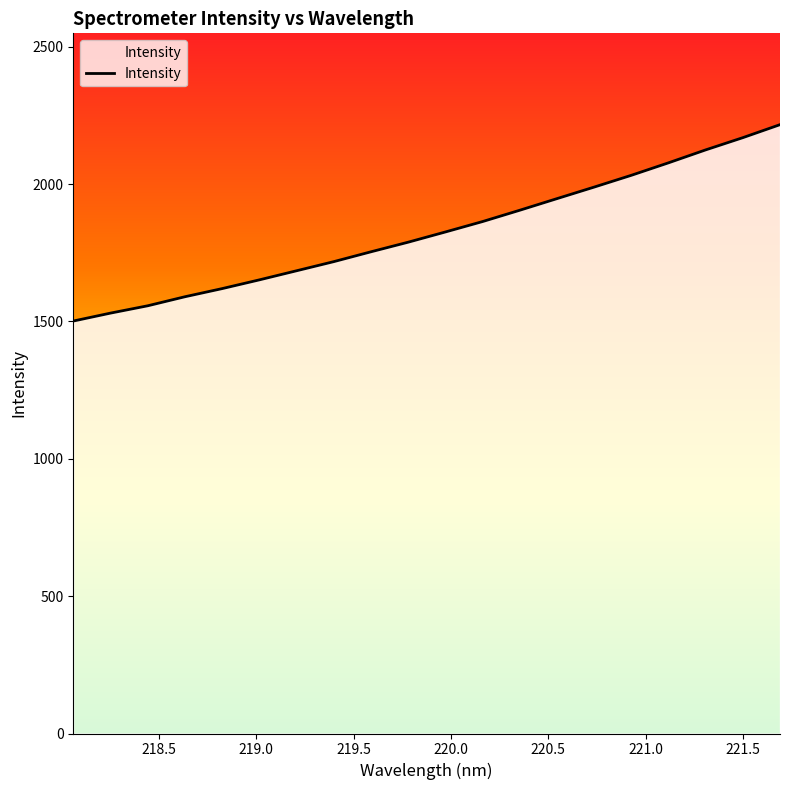

What is the maximum value shown in the chart?

2216.3